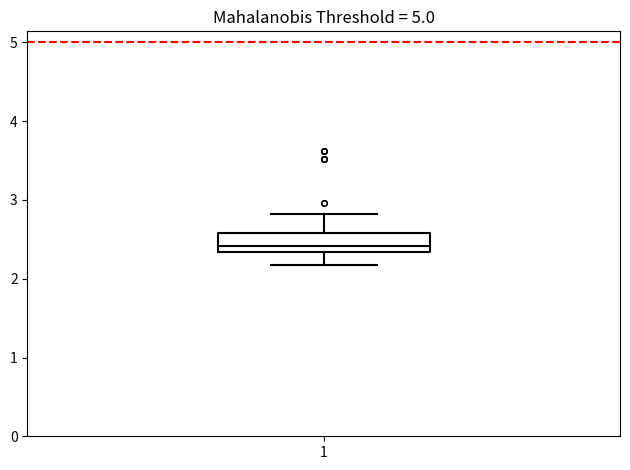

Read this box plot against the y-axis: the position of the median line, the range covered by the box, and the ends of both whiskers. The values are not printed on the chart, so give them approximately, as read against the axis.

median 2.4, box 2.3 to 2.6, whiskers 2.2 to 2.8